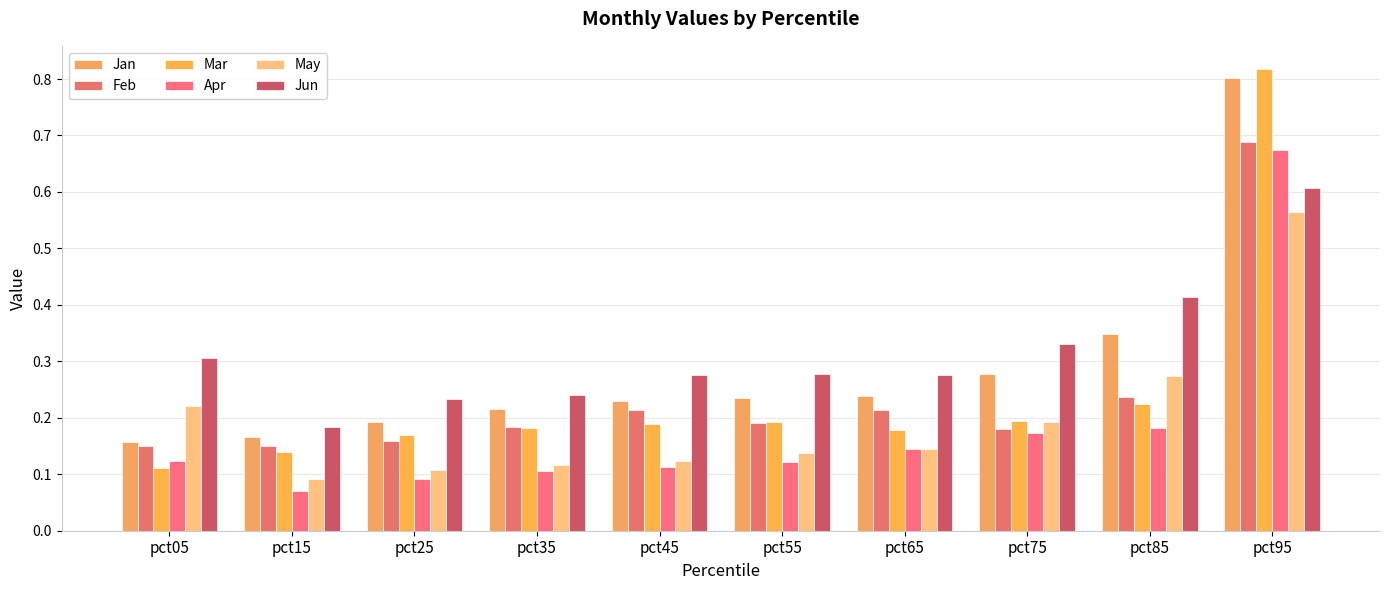

How many groups of bars are there?

10